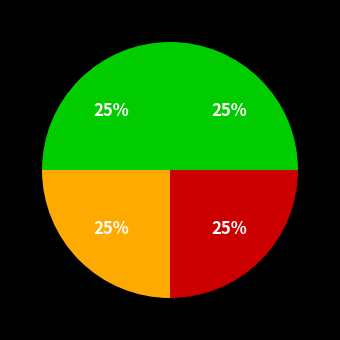

Does any single category account for the majority?

No